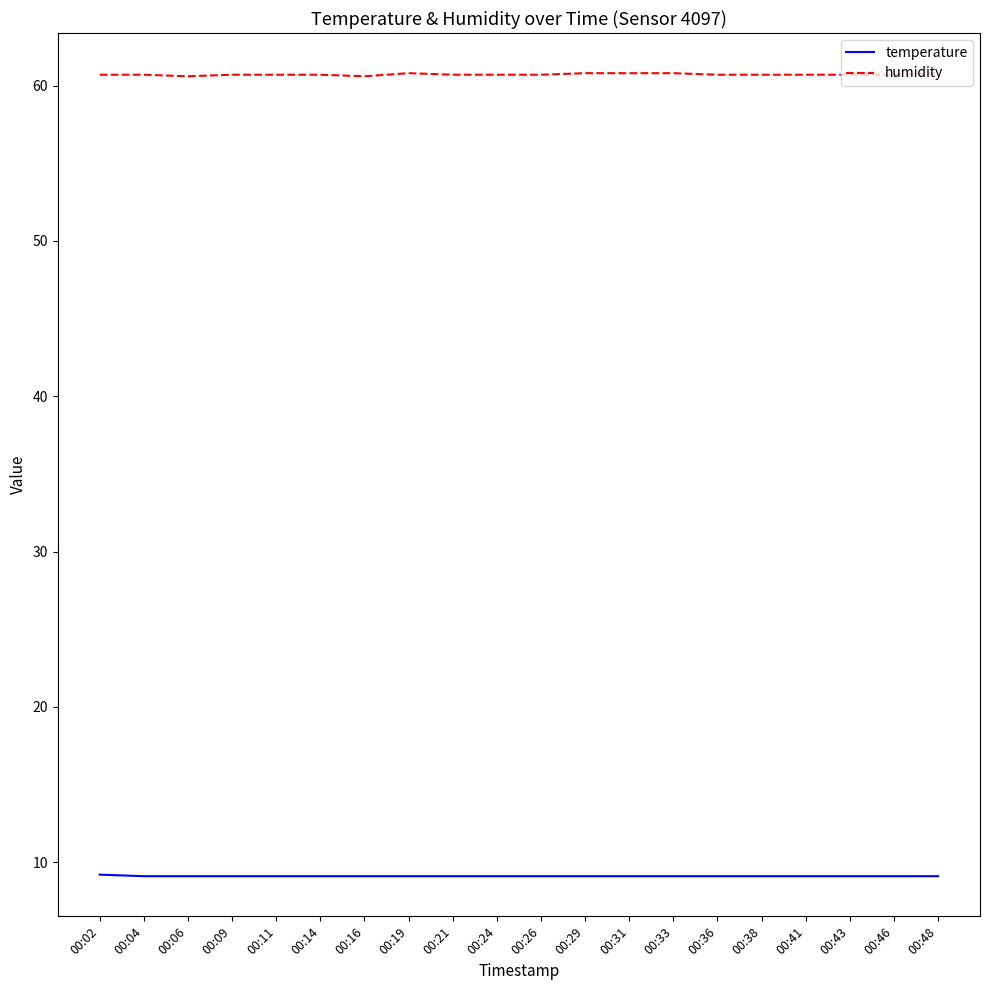

Is this an area chart (filled region under the line)?

No